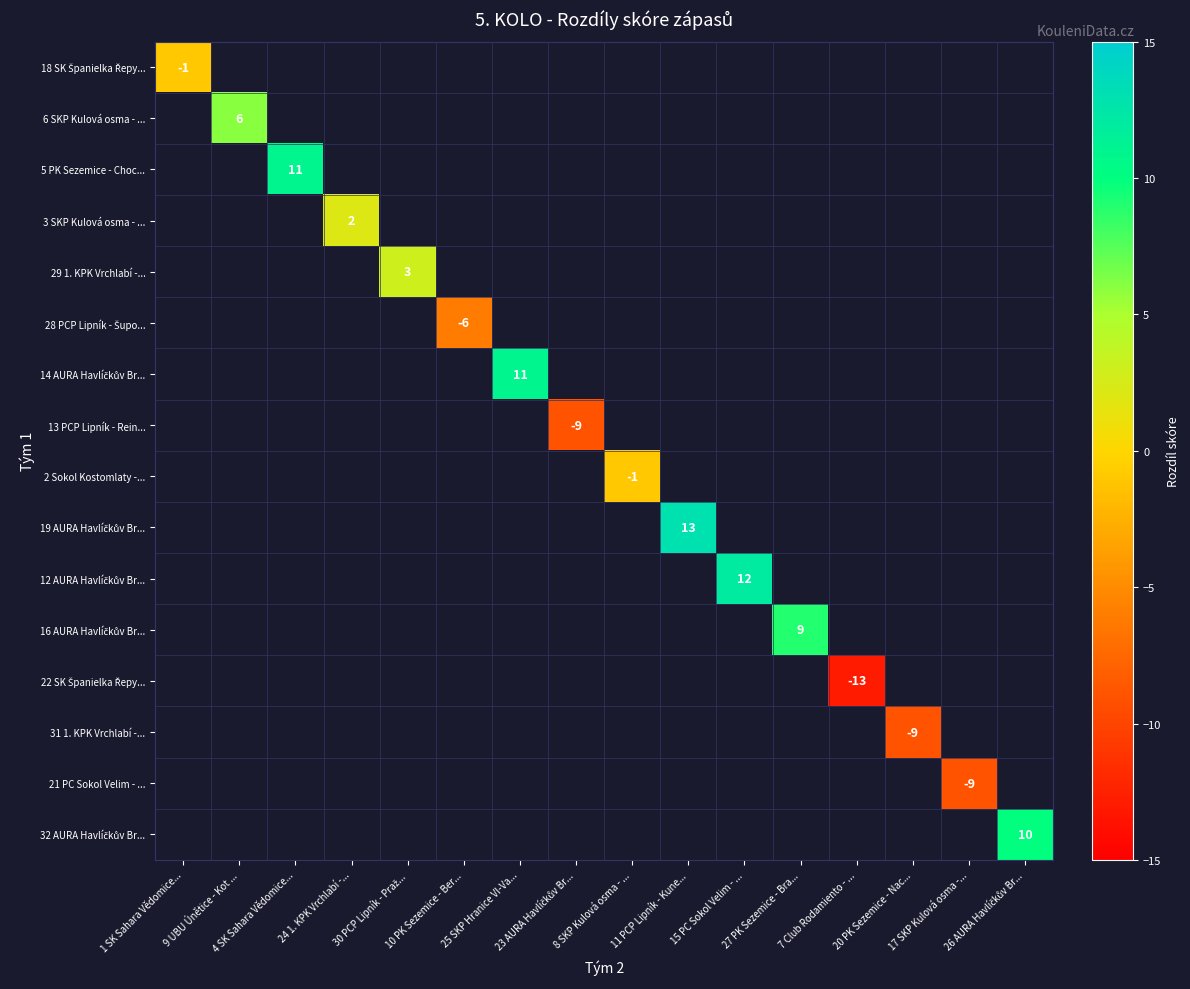

What is the maximum value shown in the chart?

13.0